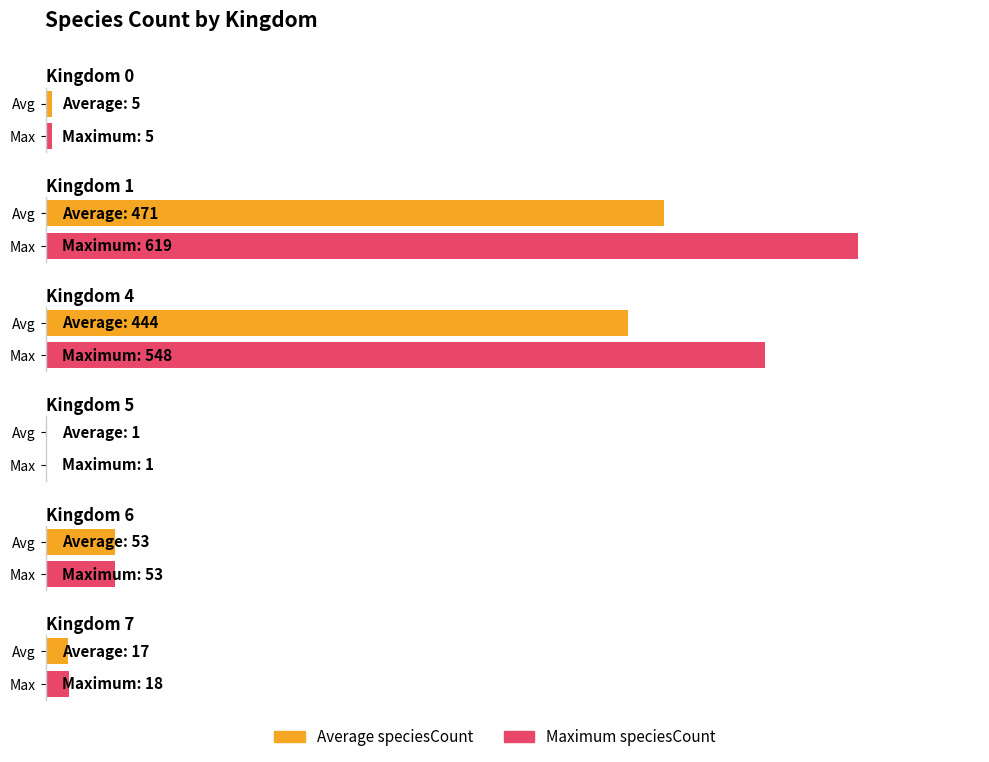

How many data points in Average speciesCount are above 53?

2